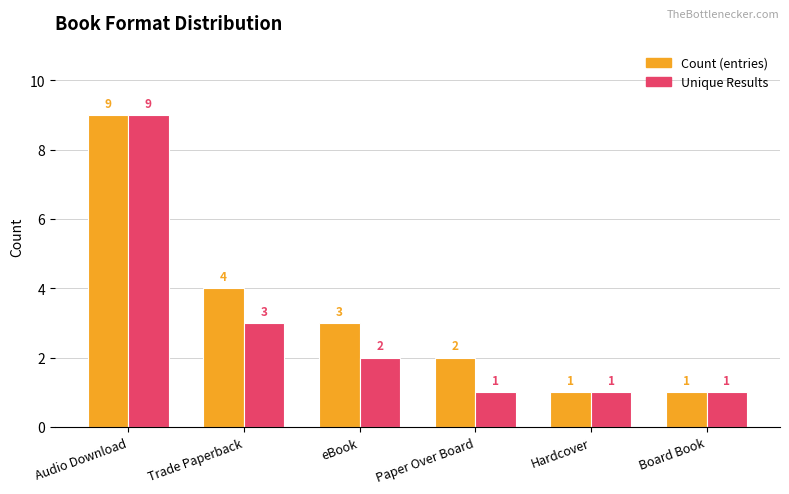

Is it true that Count (entries) equals 2 at Board Book?

False